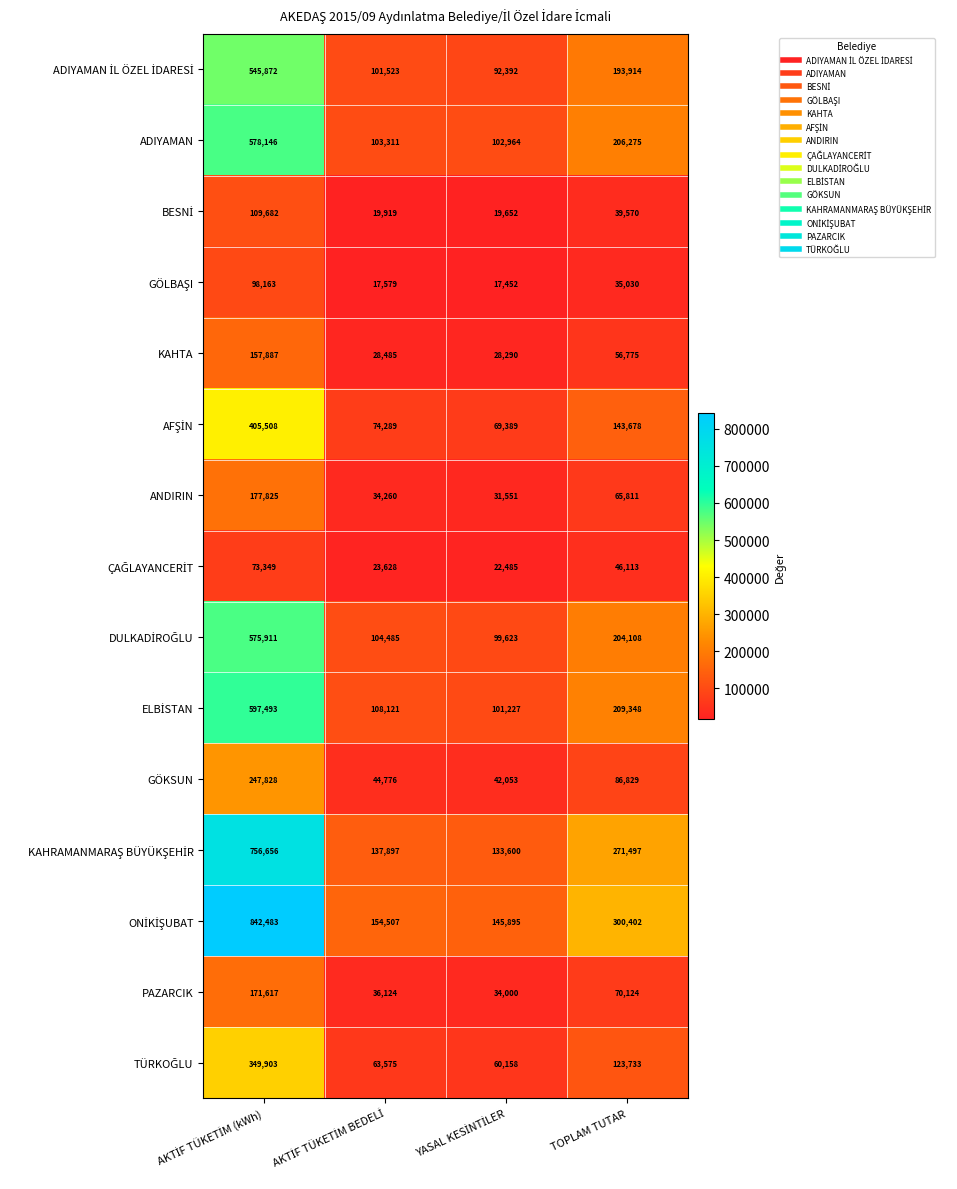

At how many categories does at least one series exceed 124122?

4